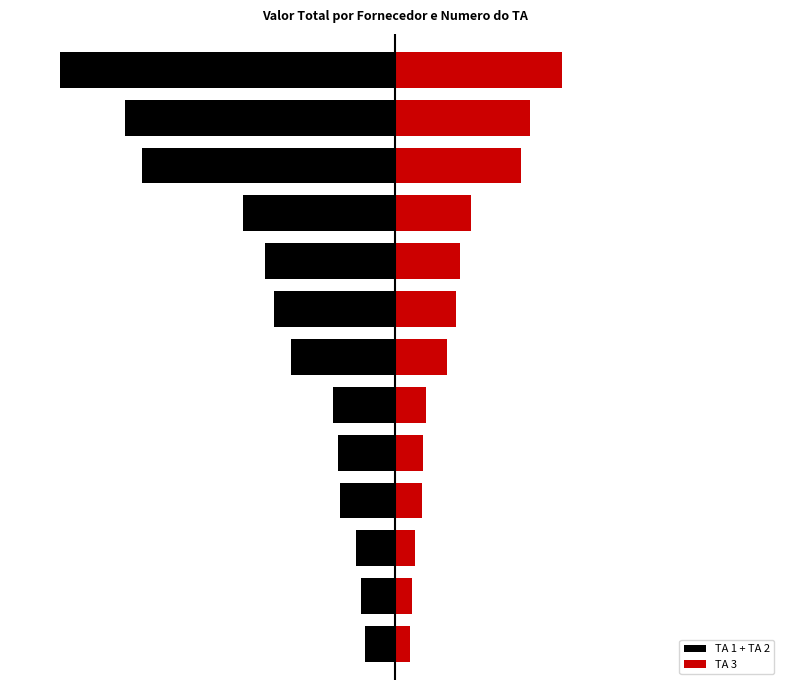

The TA 1 + TA 2 series shows -45065 at 9. True or false?

False